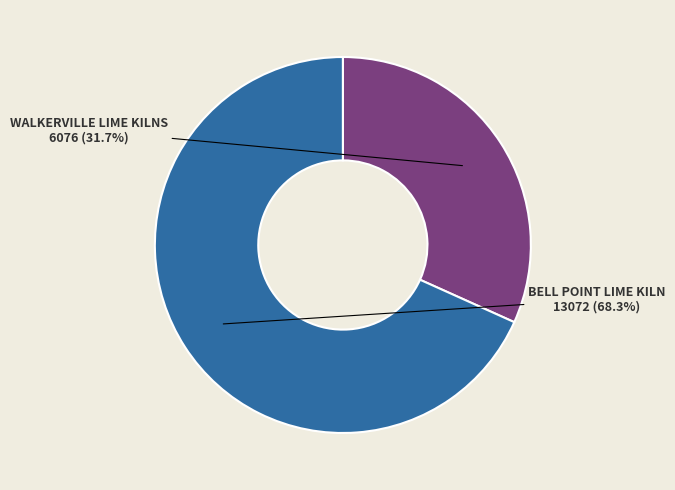

Which slice represents more than half of the pie?

BELL POINT LIME KILN